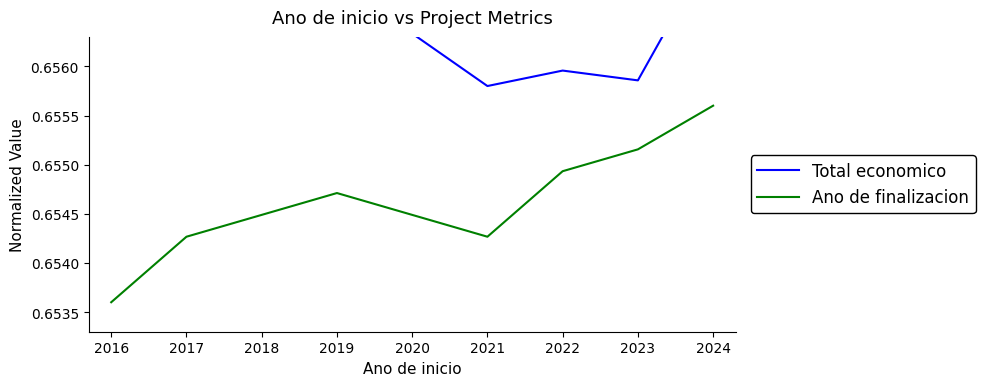

Between 2022 and 2021, which is larger?

2022